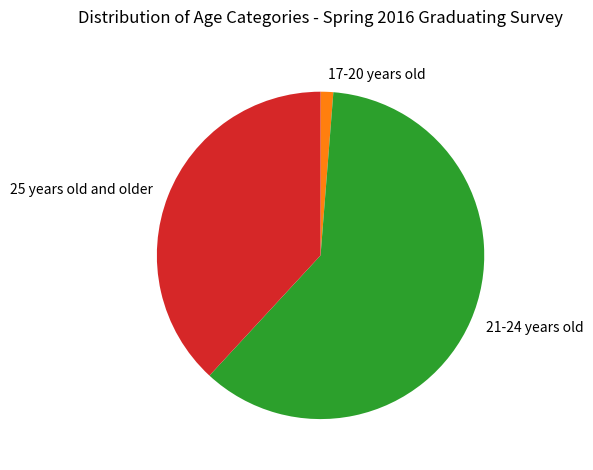

Do 17-20 years old and 25 years old and older together represent more than half of the pie?

No